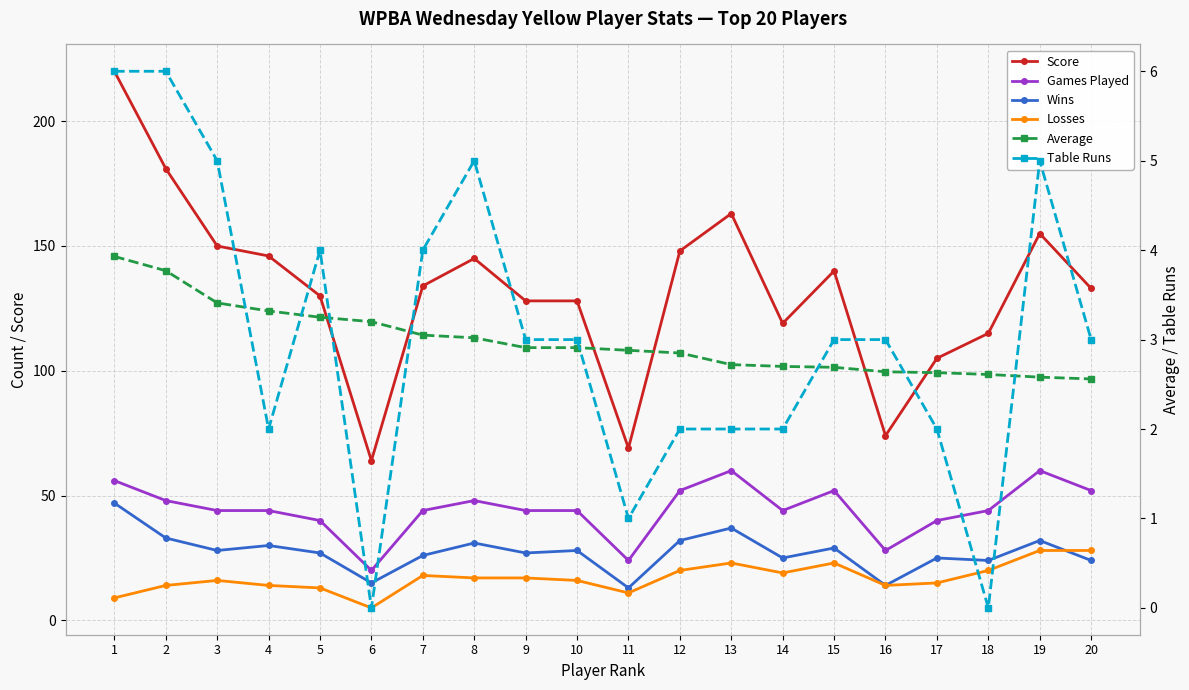

How many values in the Table Runs series are below 3?

8